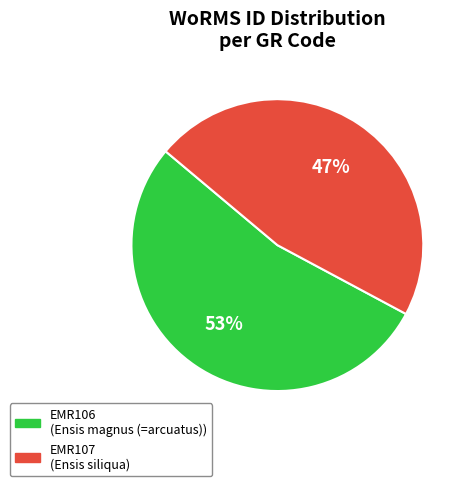

Which category has the smallest portion of the pie?

EMR107